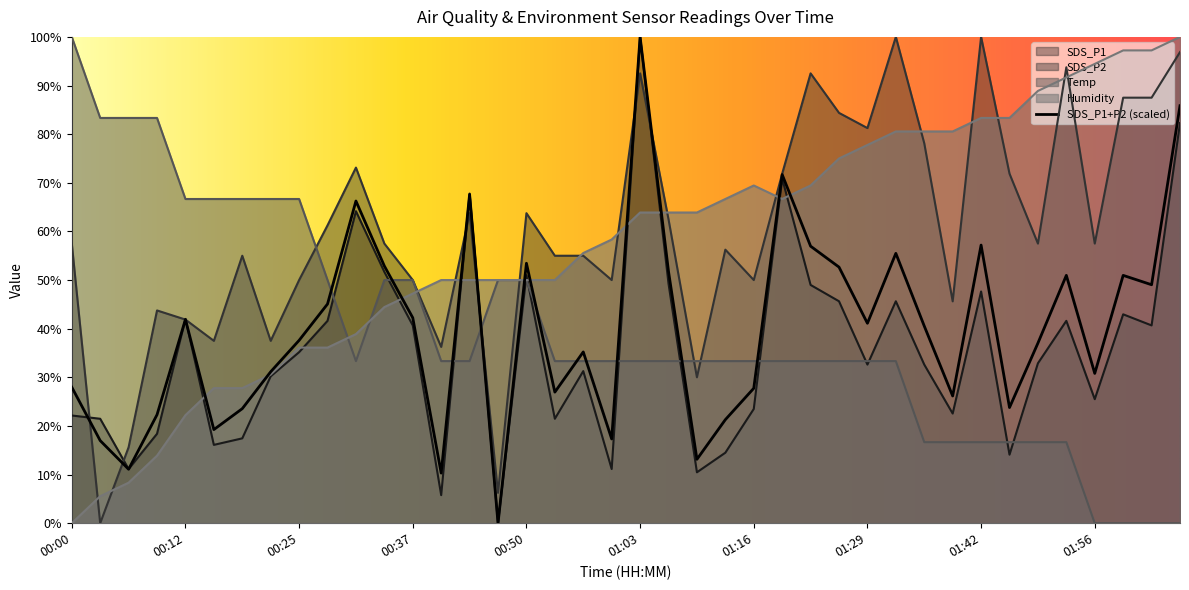

Which series has the largest total across all categories?

SDS_P2